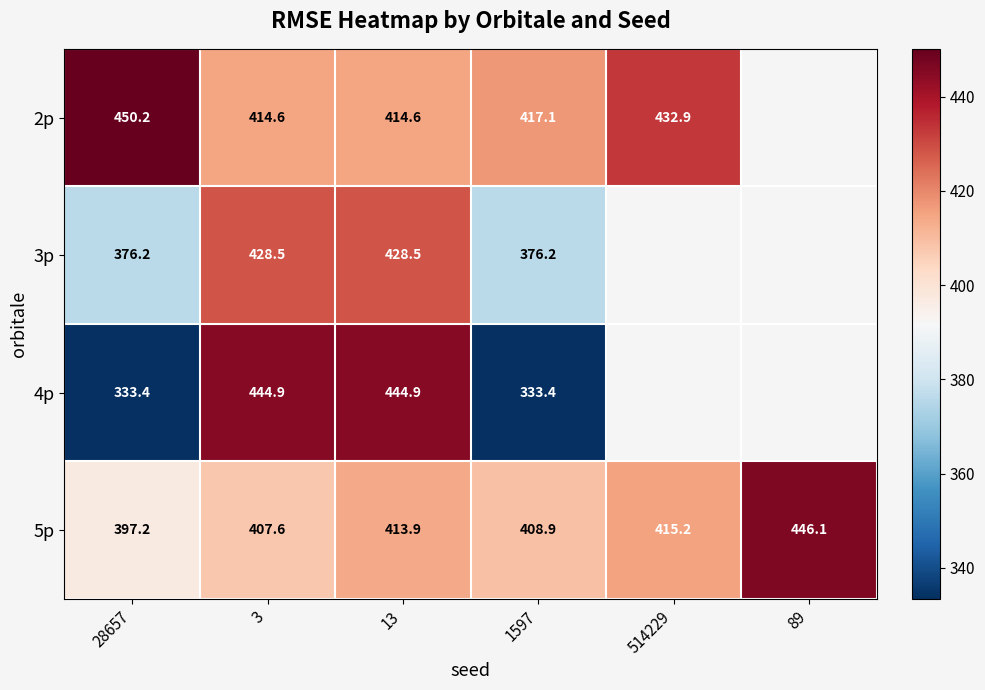

Is the value of 2p at 13 greater than the value of 4p at 1597?

Yes